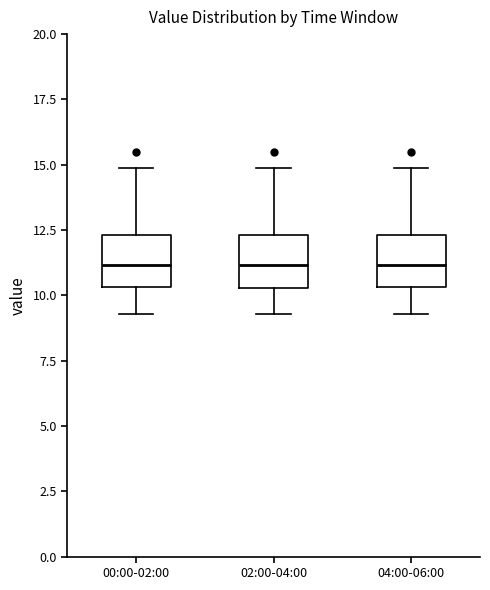

Where is the upper edge of the box for 00:00-02:00 on the y-axis? The values are not printed on the chart, so give them approximately, as read against the axis.

12.5